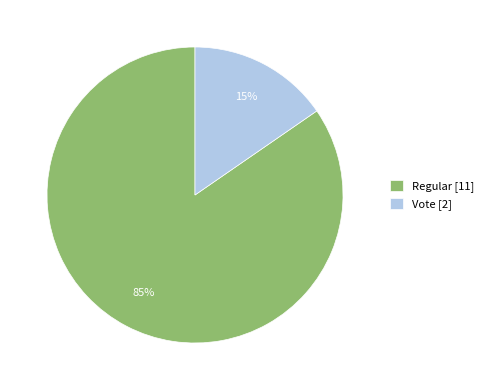

Which slice represents more than half of the pie?

Regular